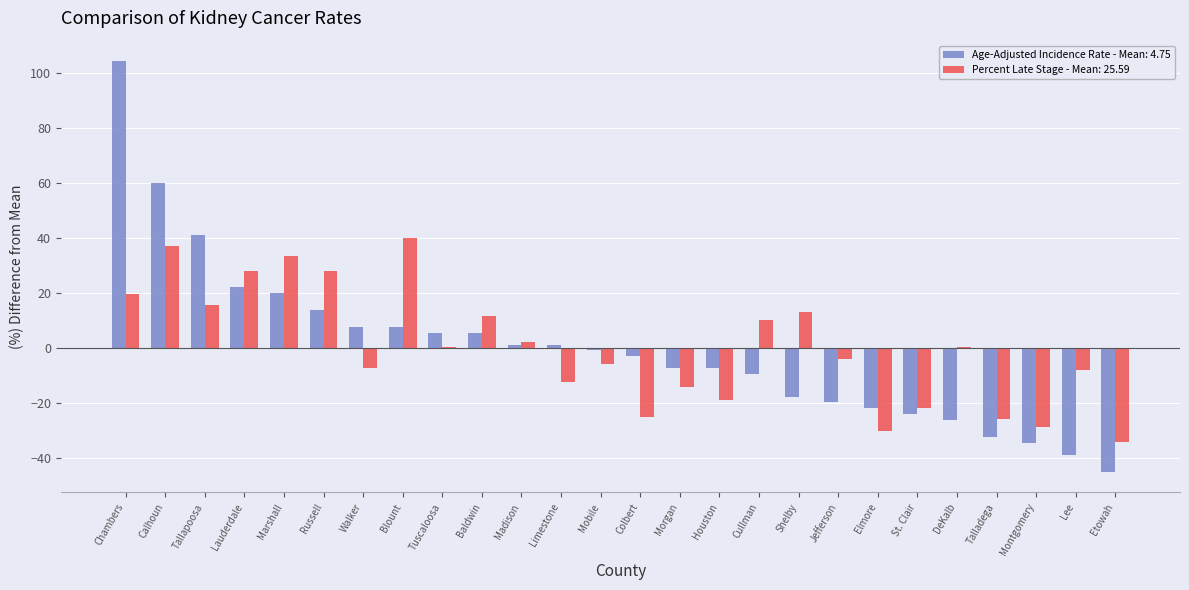

What is the total value across all series at Montgomery?

-63.6